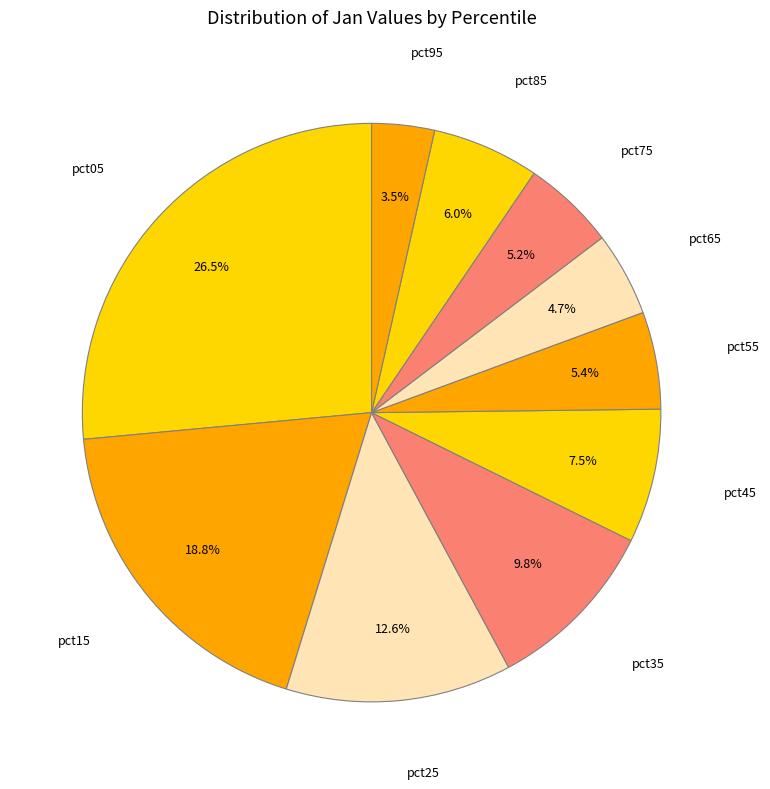

How many segments does this pie chart have?

10